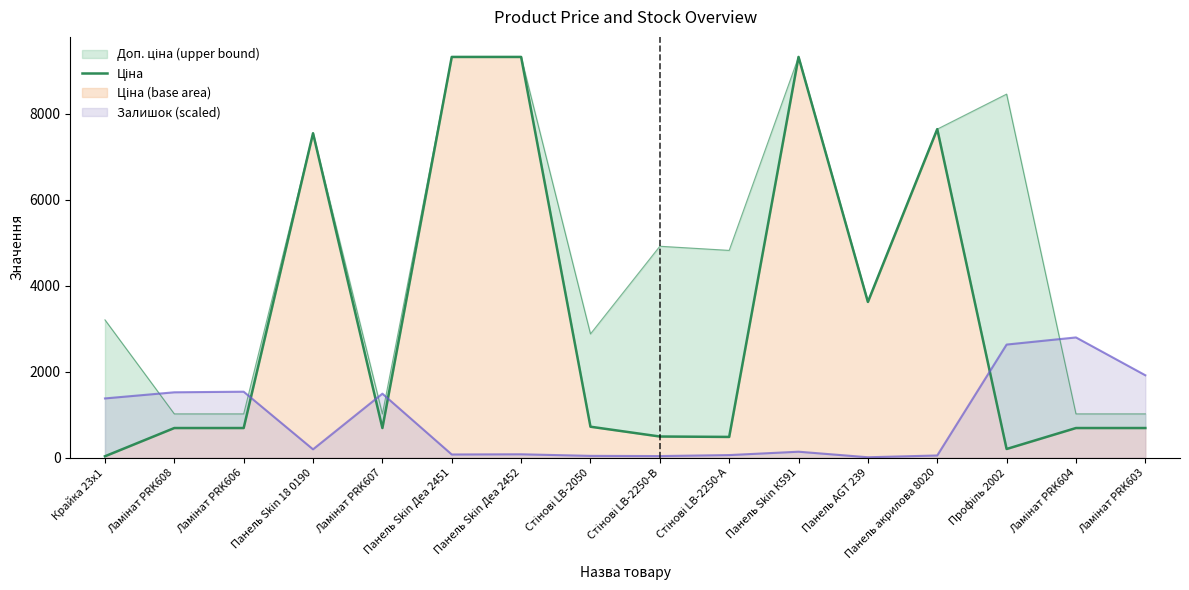

List the labels in order of value, largest first.

Панель Skin Деа 2451, Панель Skin Деа 2452, Панель Skin К591, Панель акрилова 8020, Панель Skin 18 0190, Панель AGT 239, Стінові LB-2050, Ламінат PRK608, Ламінат PRK606, Ламінат PRK607, Ламінат PRK604, Ламінат PRK603, Стінові LB-2250-В, Стінові LB-2250-А, Профіль 2002, Крайка 23x1